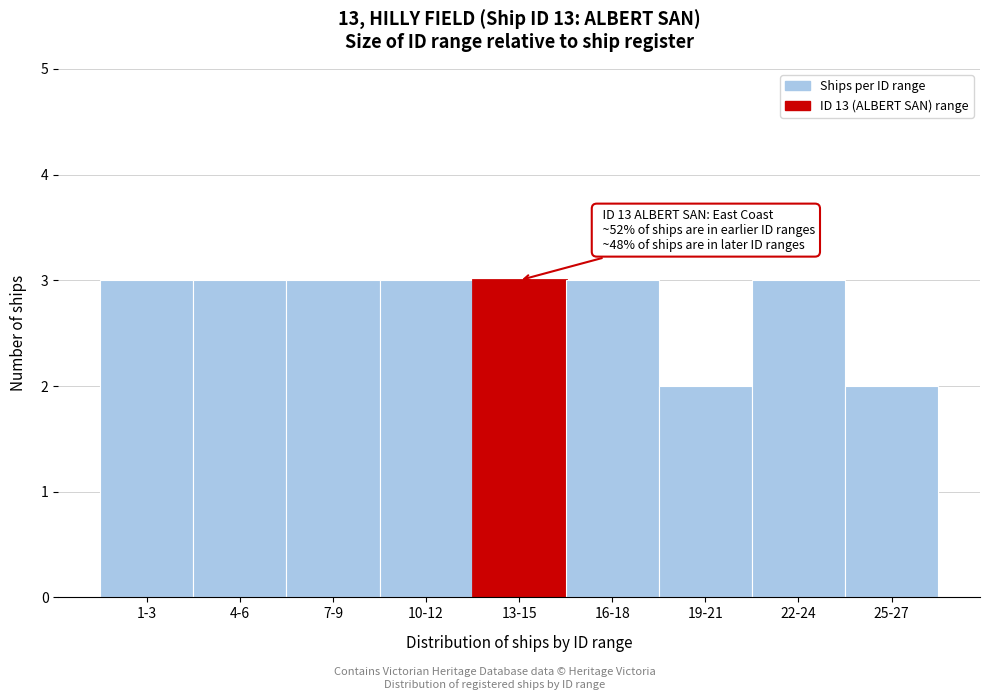

Reading left to right, extract all data points from this chart.

3	3	3	3	3	3	2	3	2